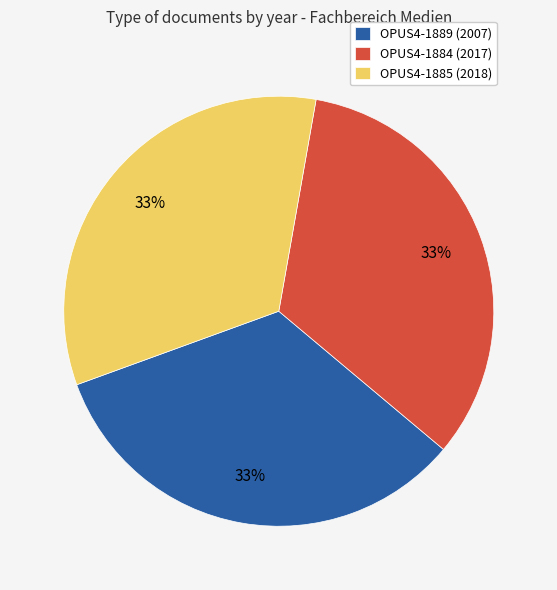

Count the number of slices in the pie.

3